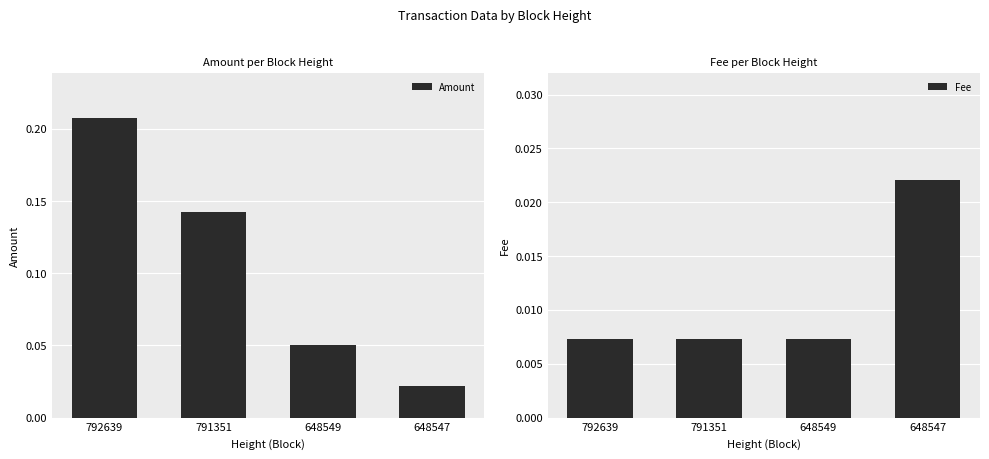

Reading left to right, what are all the values shown in this chart?

Amount: 0.2	0.1	0.1	0.0
Fee: 0.0	0.0	0.0	0.0